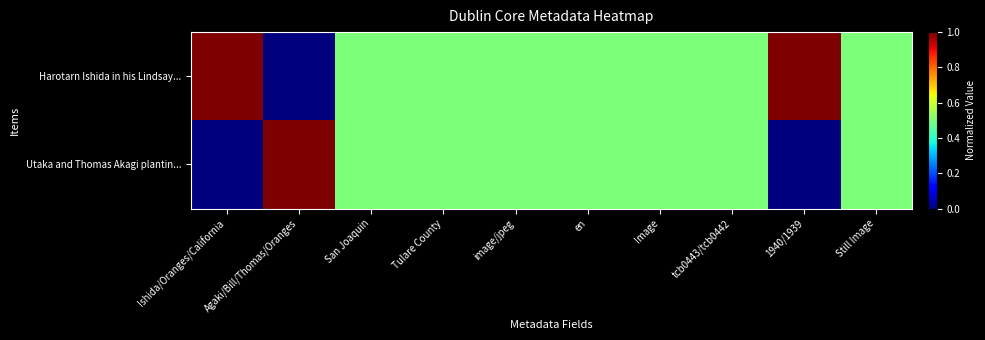

What is the maximum value shown in the chart?

1.0